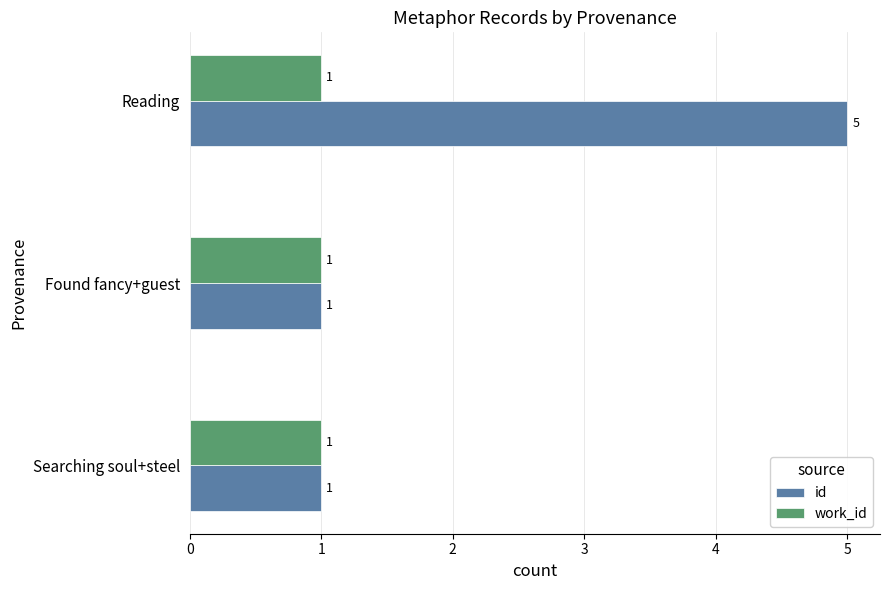

Which category has the highest value in the id series?

Reading